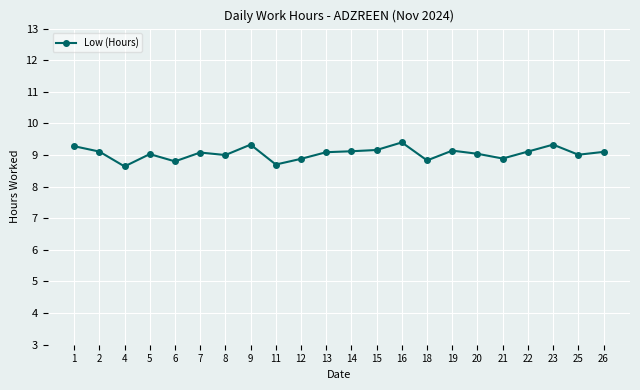

True or false: there are more than 1 points higher than both neighbors.

True